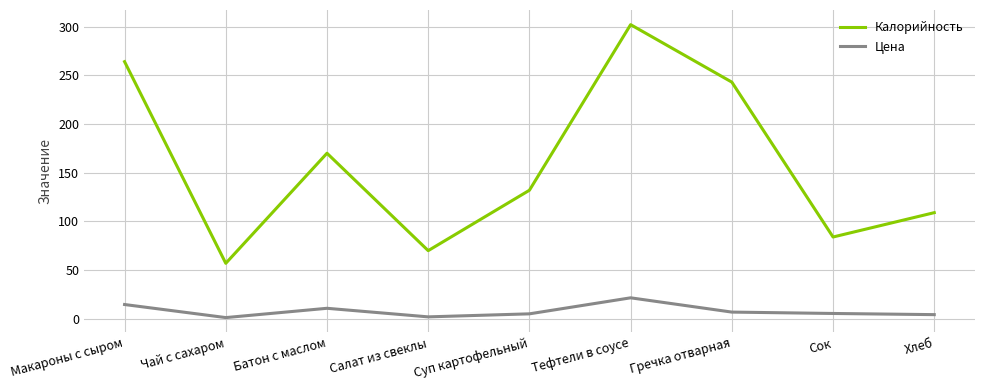

True or false: Цена and Калорийность cross at least once.

False